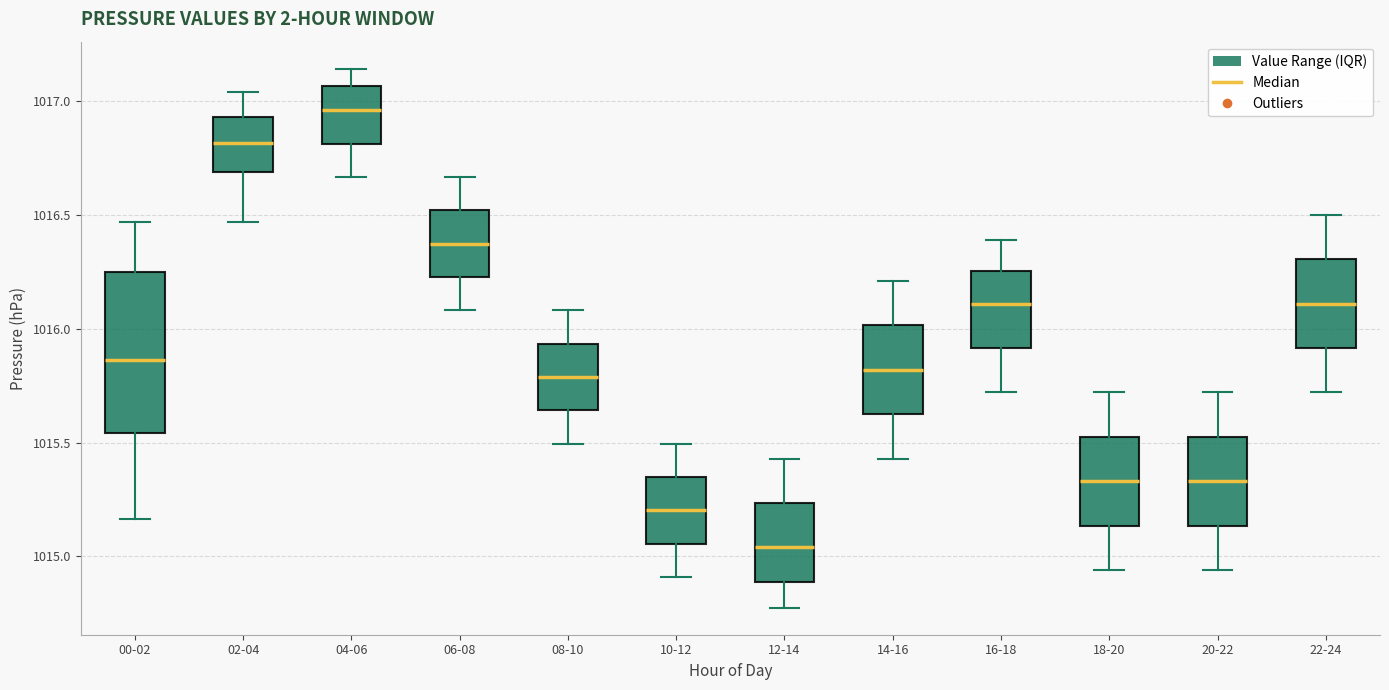

Which box has the highest median line?

04-06